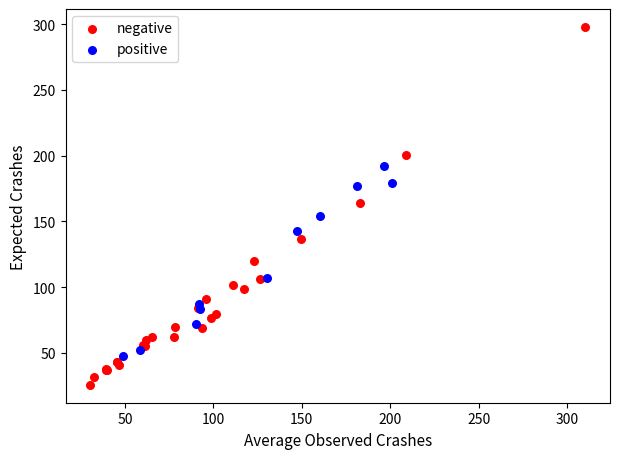

Which series has the widest spread of Y values?

negative